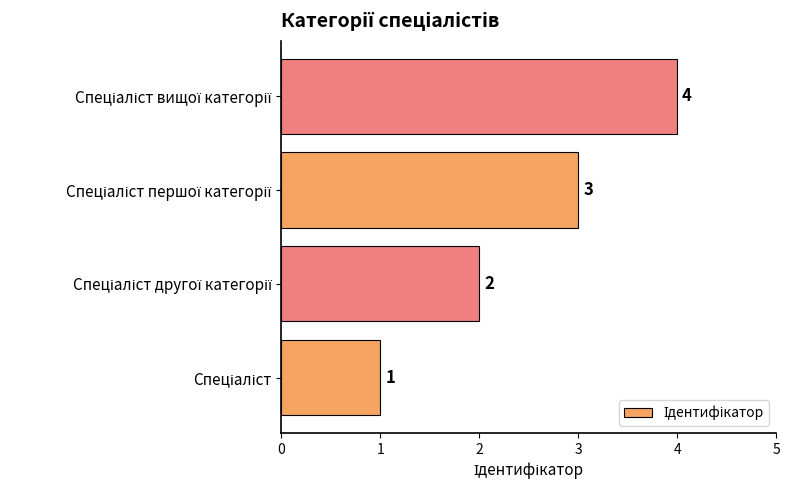

Count the values in the range 2 to 4.

3